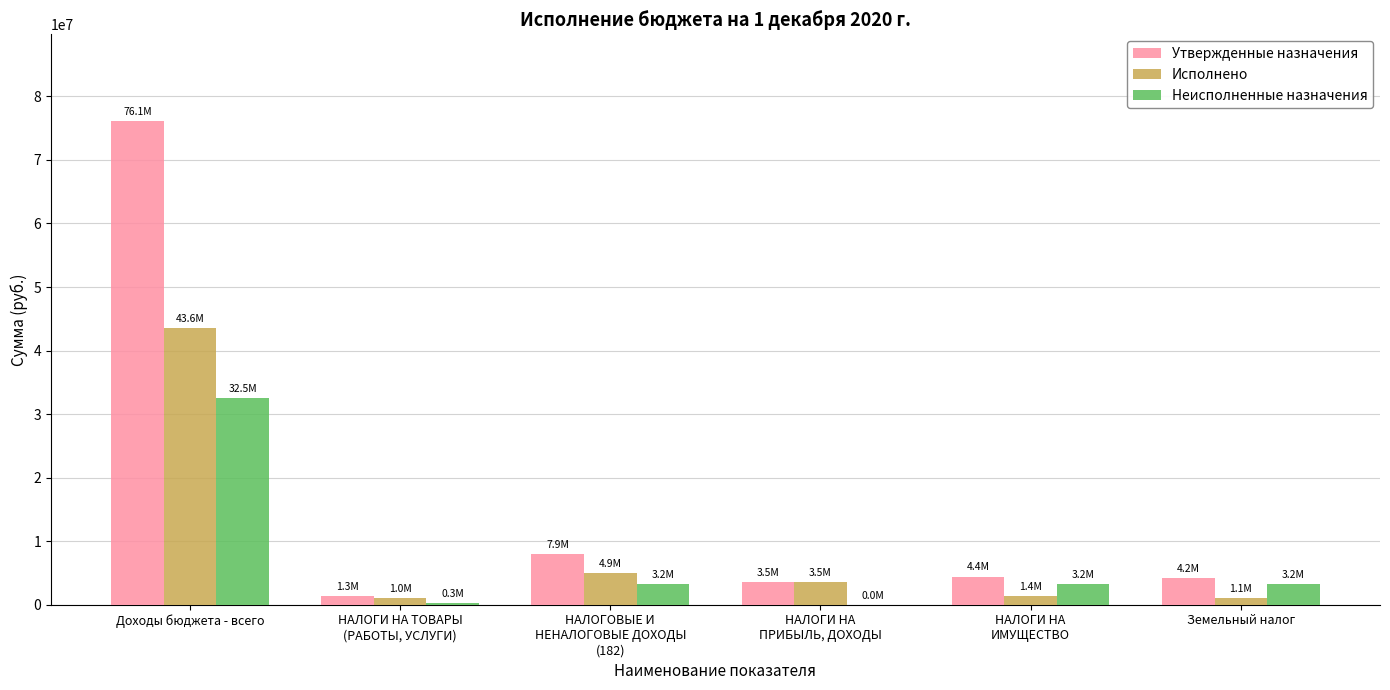

At which category is the sum across all series the highest?

Доходы бюджета - всего